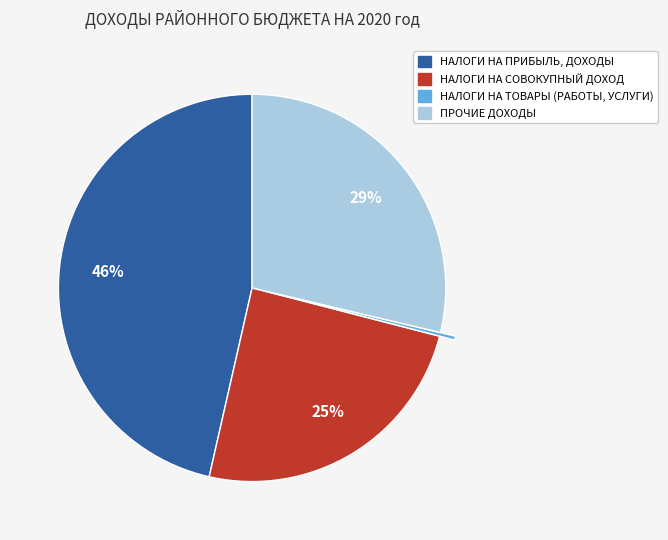

Combined, do НАЛОГИ НА СОВОКУПНЫЙ ДОХОД and НАЛОГИ НА ТОВАРЫ (РАБОТЫ, УСЛУГИ) account for over 50%?

No